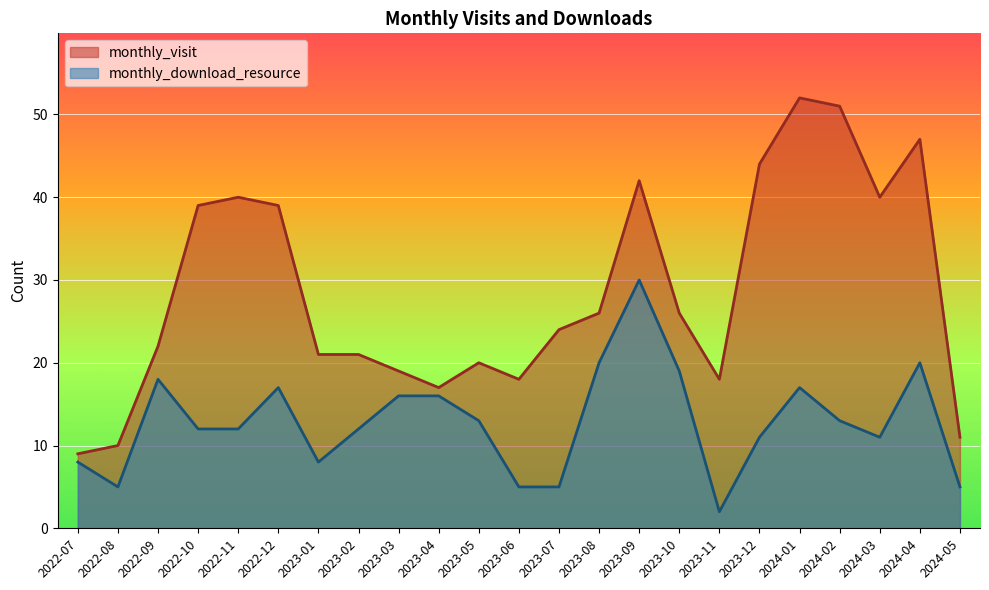

Which series has the largest total across all categories?

monthly_visit